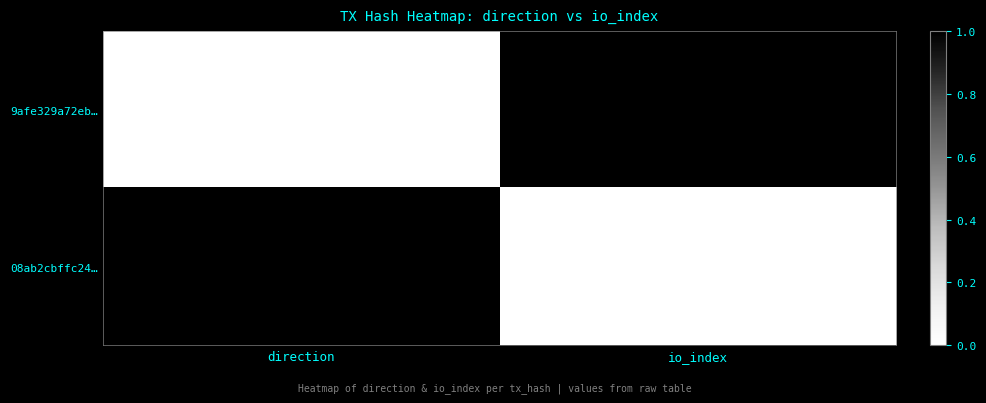

The value of 9afe329a72eb… at io_index is 17. True or false?

False